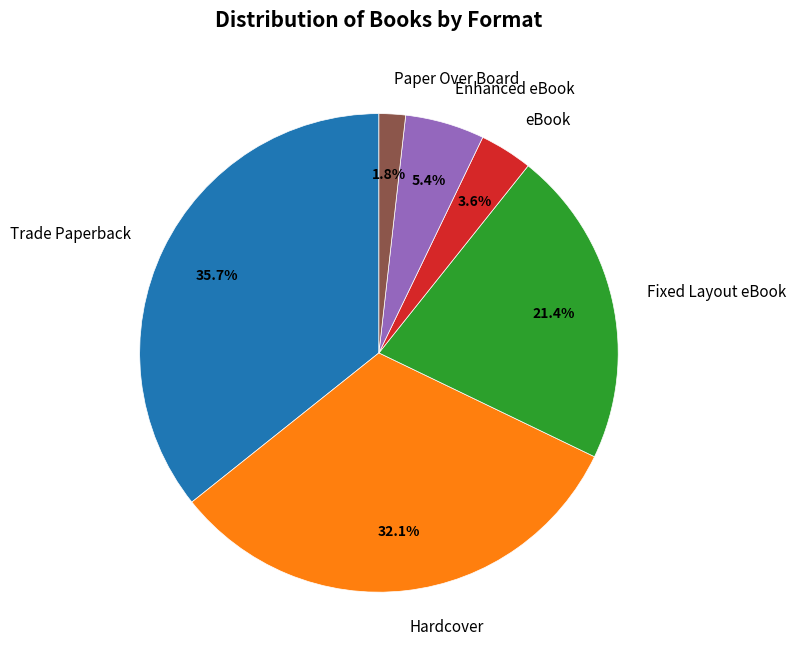

What percentage is the eBook slice, to the nearest percent?

4%